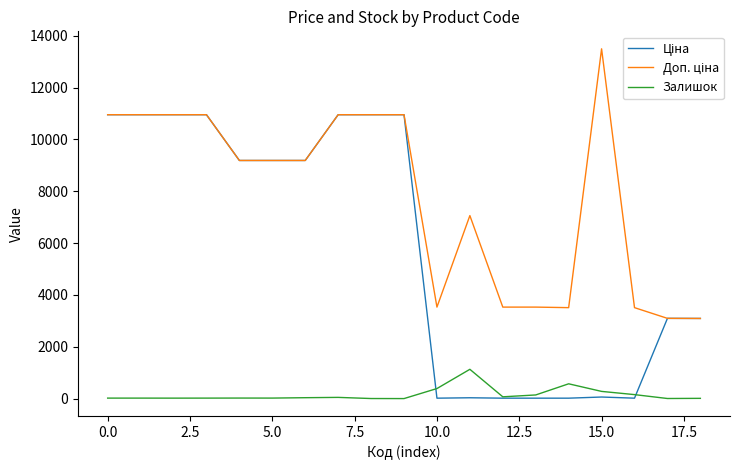

After their last crossing, which series has the higher values: Залишок or Ціна?

Ціна